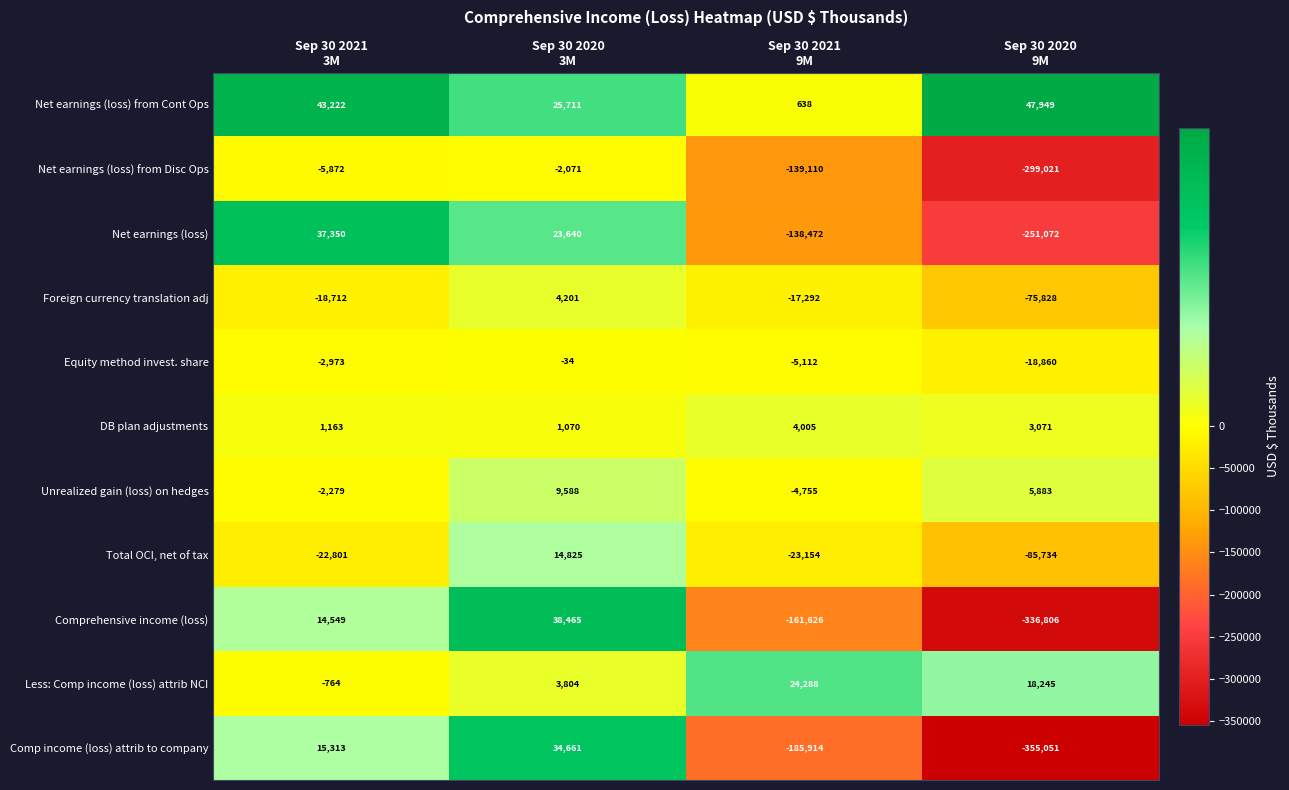

List the series in order of their peak value, lowest first.

Net earnings (loss) from Disc Ops, Equity method invest. share, DB plan adjustments, Foreign currency translation adj, Unrealized gain (loss) on hedges, Total OCI, net of tax, Less: Comp income (loss) attrib NCI, Comp income (loss) attrib to company, Net earnings (loss), Comprehensive income (loss), Net earnings (loss) from Cont Ops